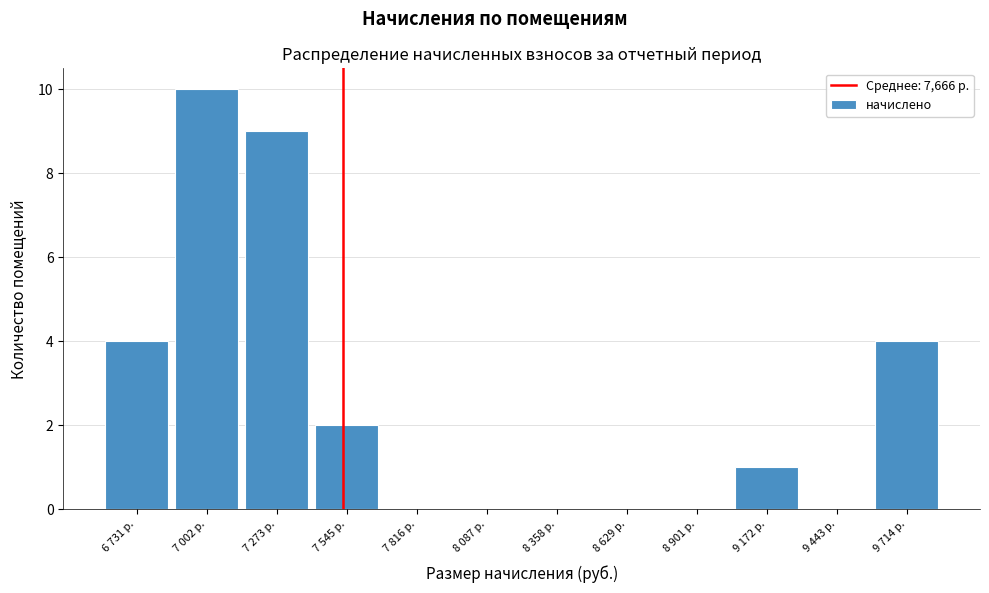

Reading right to left, extract all data points from this chart.

9 714 р.=4	9 443 р.=0	9 172 р.=1	8 901 р.=0	8 629 р.=0	8 358 р.=0	8 087 р.=0	7 816 р.=0	7 545 р.=2	7 273 р.=9	7 002 р.=10	6 731 р.=4